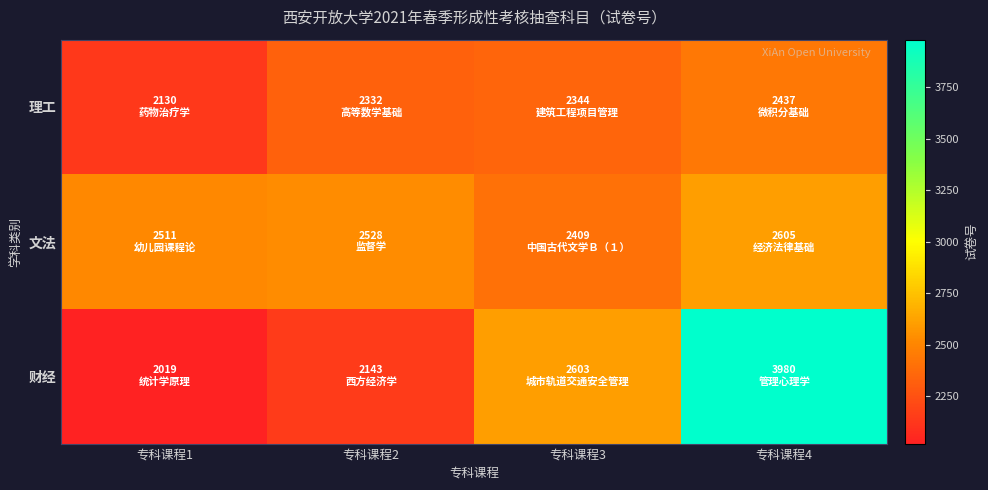

Reading right to left, what are all the values shown in this chart?

理工: 专科课程4=2437	专科课程3=2344	专科课程2=2332	专科课程1=2130
文法: 专科课程4=2605	专科课程3=2409	专科课程2=2528	专科课程1=2511
财经: 专科课程4=3980	专科课程3=2603	专科课程2=2143	专科课程1=2019